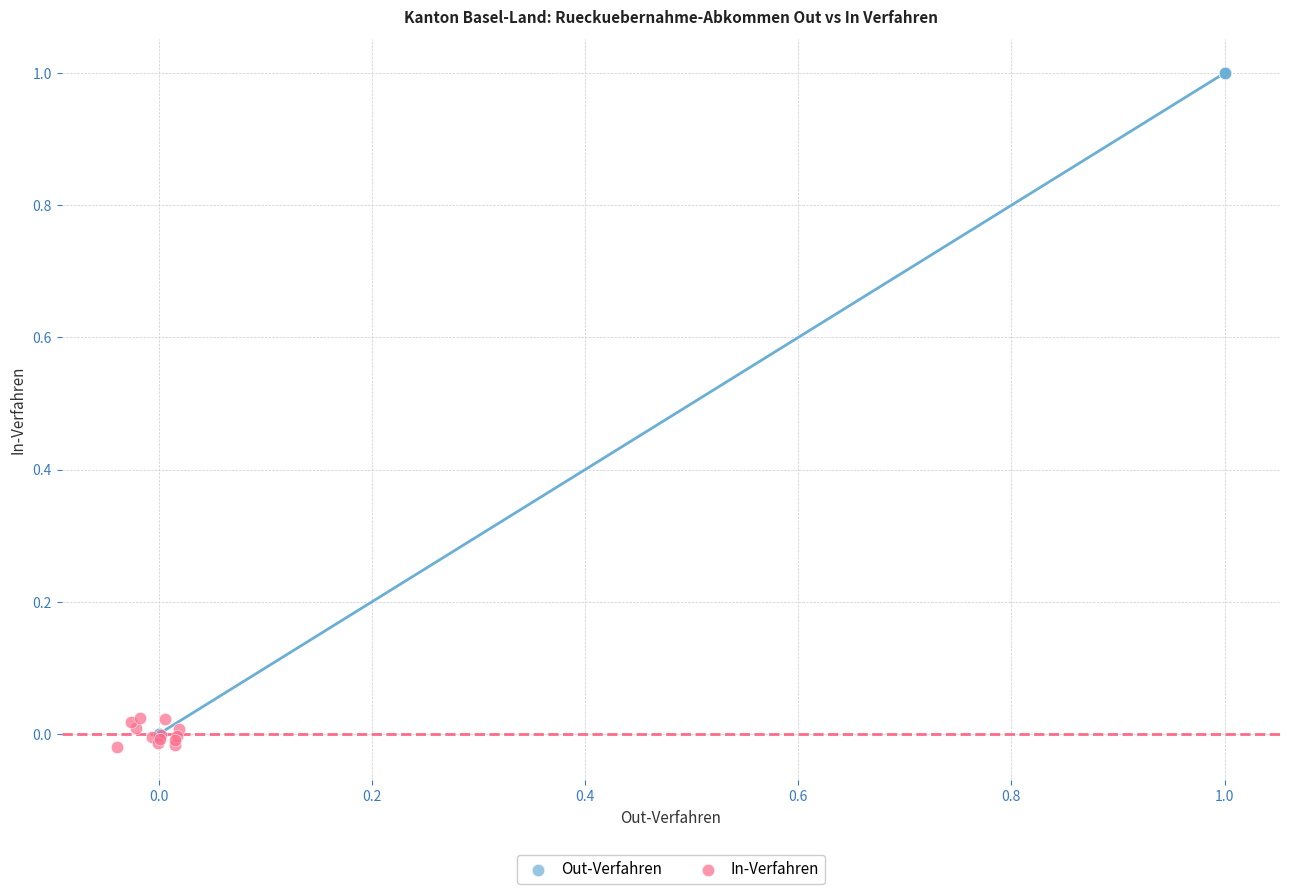

What are all the series names shown in the legend?

Out-Verfahren, In-Verfahren